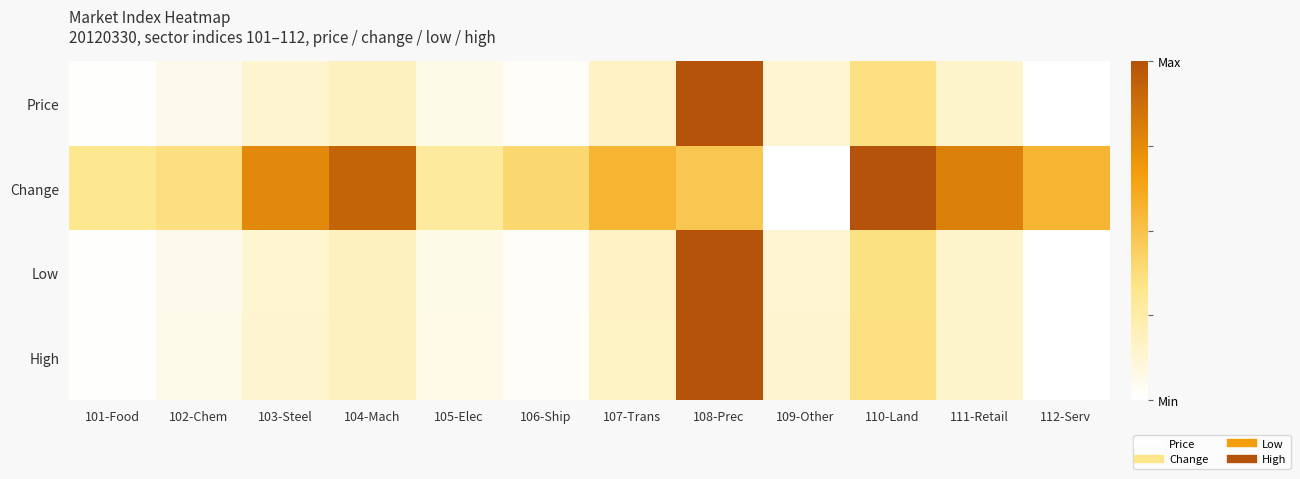

Reading right to left, transcribe all the data shown in this chart.

Price: 112-Serv=0.0	111-Retail=0.1	110-Land=0.4	109-Other=0.1	108-Prec=1.0	107-Trans=0.2	106-Ship=0.0	105-Elec=0.1	104-Mach=0.2	103-Steel=0.1	102-Chem=0.1	101-Food=0.0
Change: 112-Serv=0.6	111-Retail=0.8	110-Land=1.0	109-Other=0.0	108-Prec=0.5	107-Trans=0.6	106-Ship=0.4	105-Elec=0.3	104-Mach=0.9	103-Steel=0.8	102-Chem=0.4	101-Food=0.3
Low: 112-Serv=0.0	111-Retail=0.1	110-Land=0.4	109-Other=0.1	108-Prec=1.0	107-Trans=0.2	106-Ship=0.0	105-Elec=0.1	104-Mach=0.2	103-Steel=0.1	102-Chem=0.1	101-Food=0.0
High: 112-Serv=0.0	111-Retail=0.1	110-Land=0.4	109-Other=0.1	108-Prec=1.0	107-Trans=0.2	106-Ship=0.0	105-Elec=0.1	104-Mach=0.2	103-Steel=0.1	102-Chem=0.1	101-Food=0.0